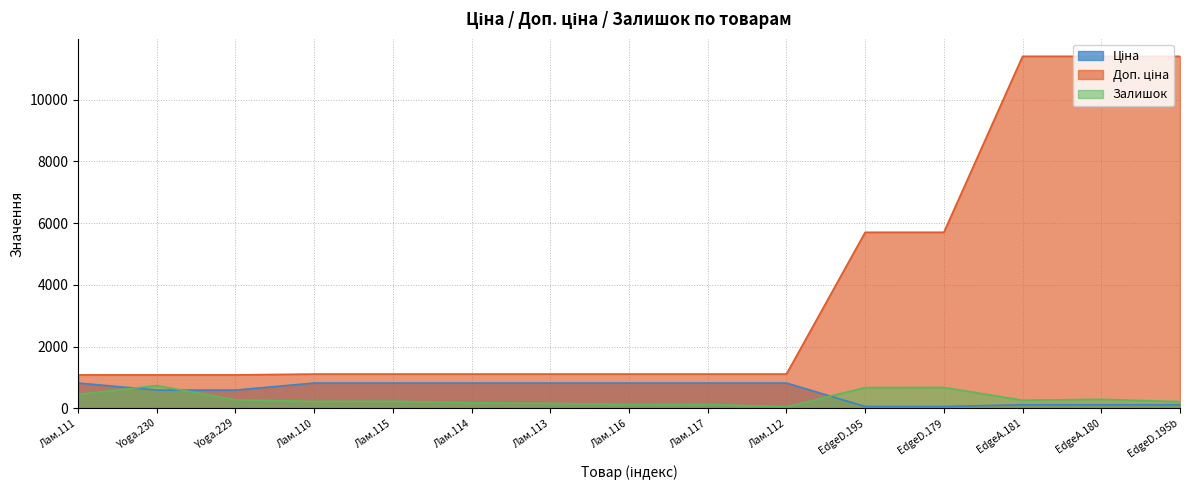

What is the average value of the Залишок series?

310.4